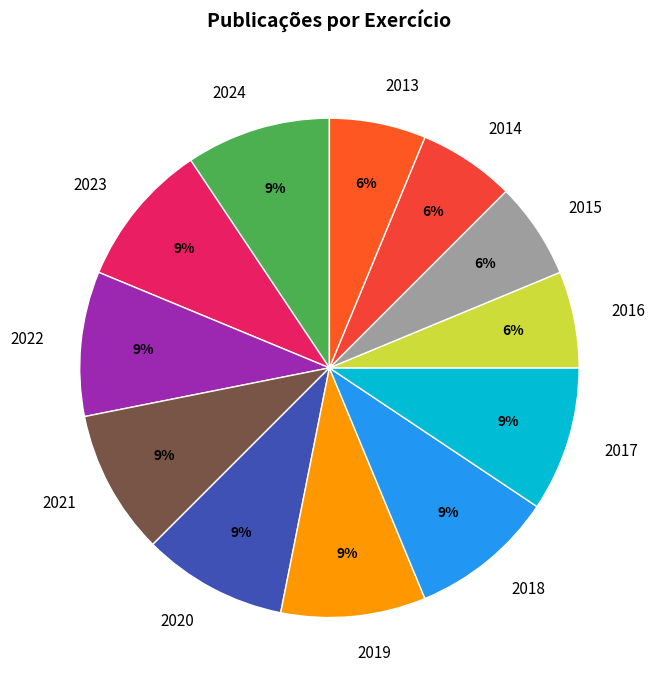

How many slices are in this pie chart?

12